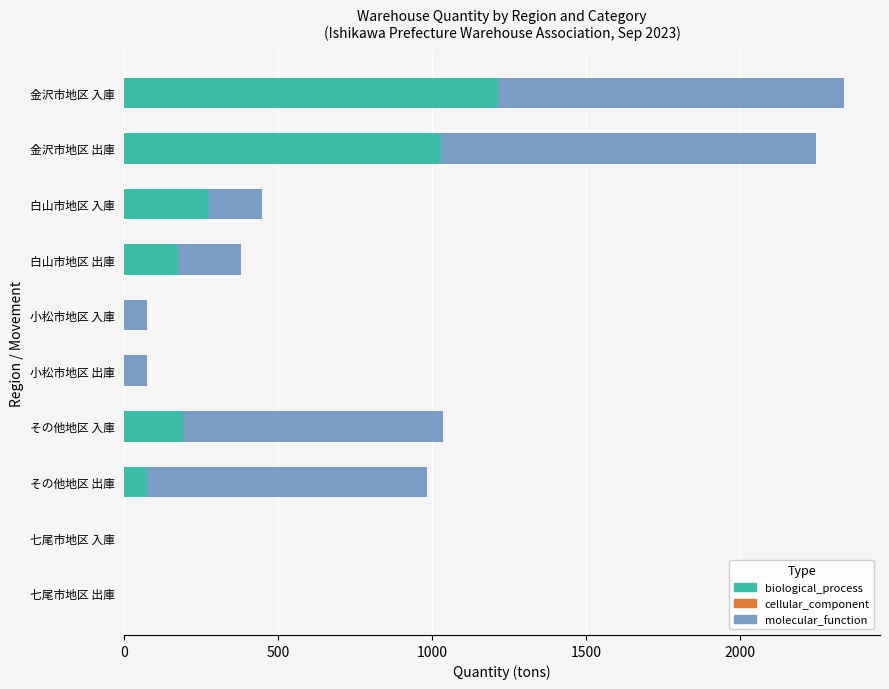

The biological_process series shows 0.0 at 小松市地区 出庫. True or false?

True